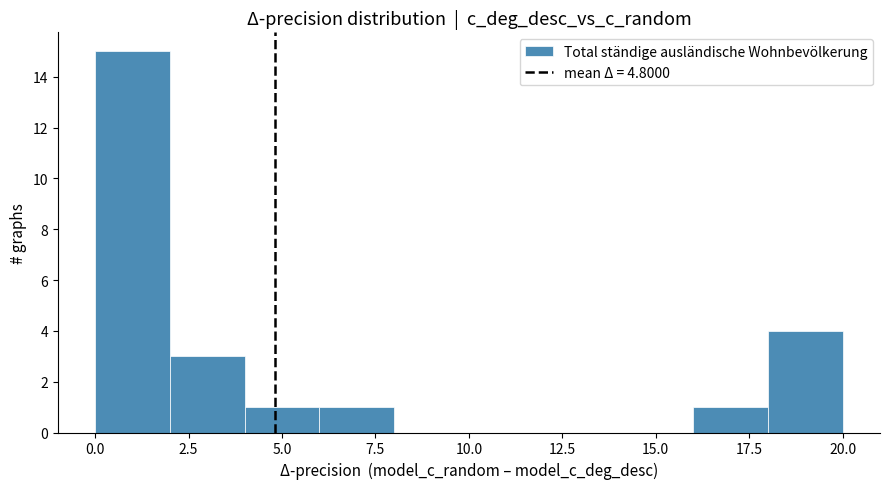

Reading left to right, transcribe this chart: for each bar, give the range it covers on the x-axis and its height. The values are not printed on the chart, so give them approximately, as read against the axis.

0 to 2: 15
2 to 4: 3
4 to 6: 1
6 to 8: 1
8 to 10: 0
10 to 12: 0
12 to 14: 0
14 to 16: 0
16 to 18: 1
18 to 20: 4